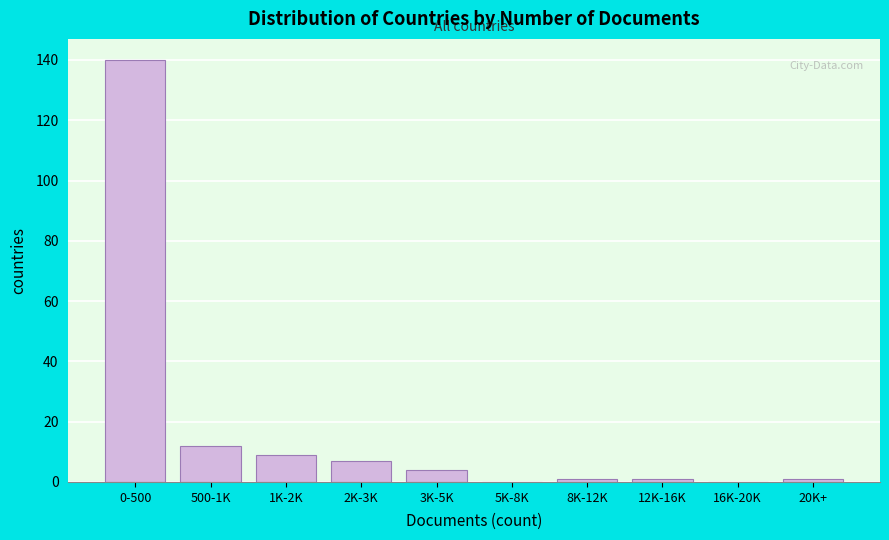

Reading left to right, extract all data points from this chart.

0-500=140	500-1K=12	1K-2K=9	2K-3K=7	3K-5K=4	5K-8K=0	8K-12K=1	12K-16K=1	16K-20K=0	20K+=1